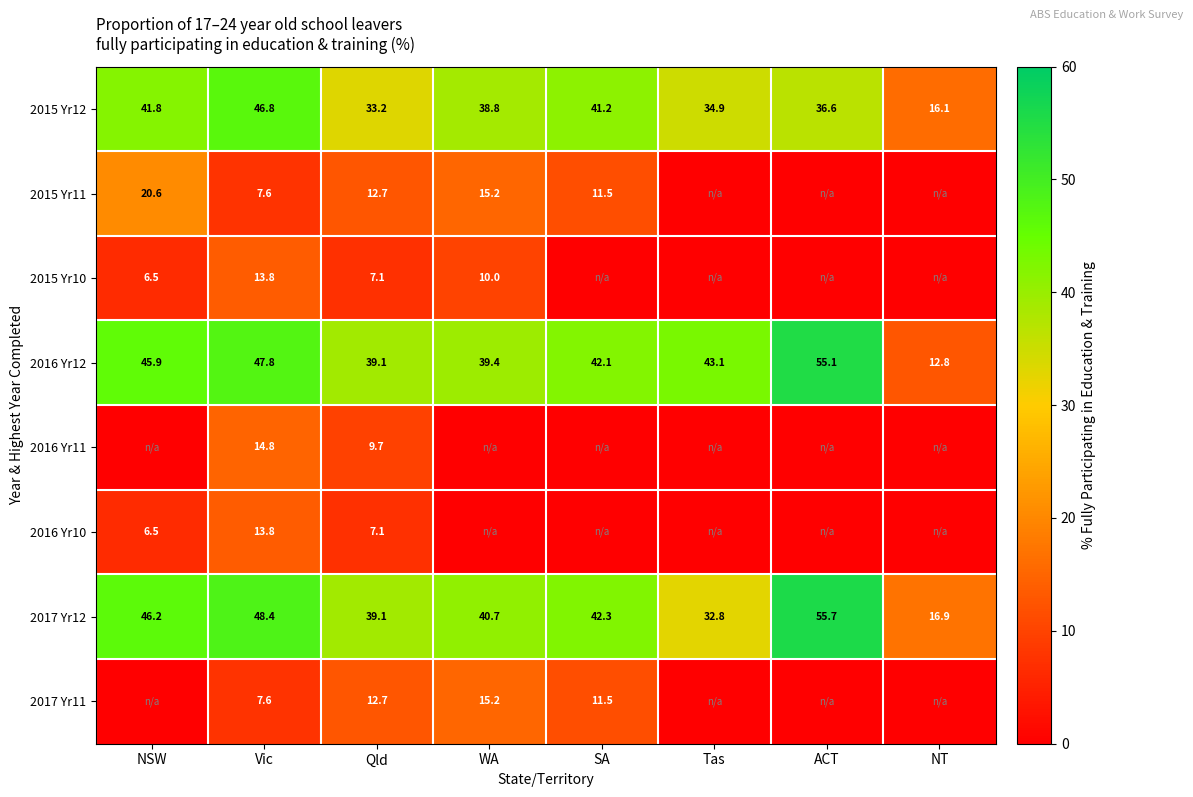

What is the total value across all series at Qld?

160.7